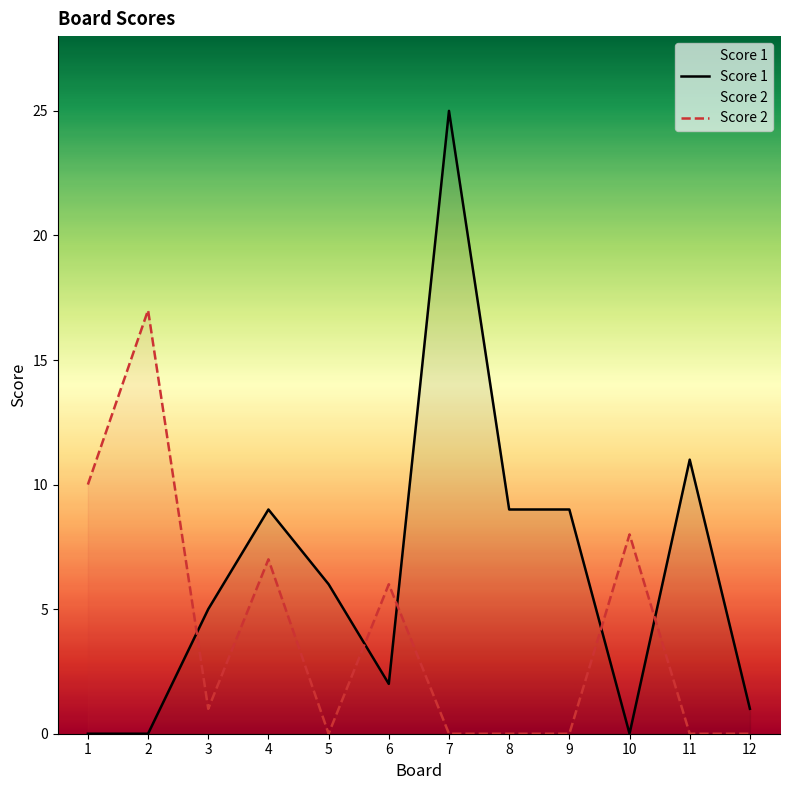

The value of Score 2 at 7 is 7. True or false?

False